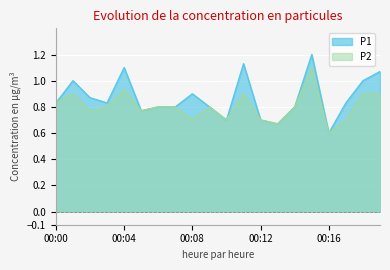

What is the difference between the maximum and second lowest values in the P1 series?

0.5